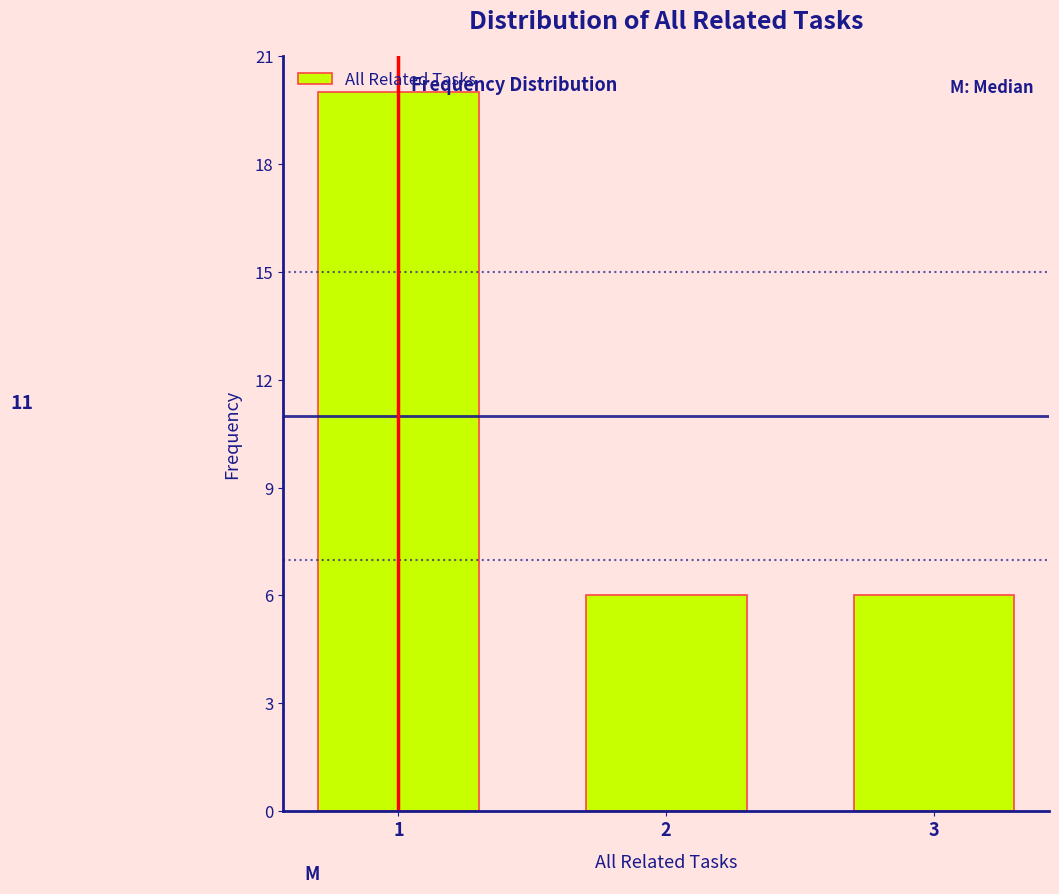

What is the maximum value shown in the chart?

20